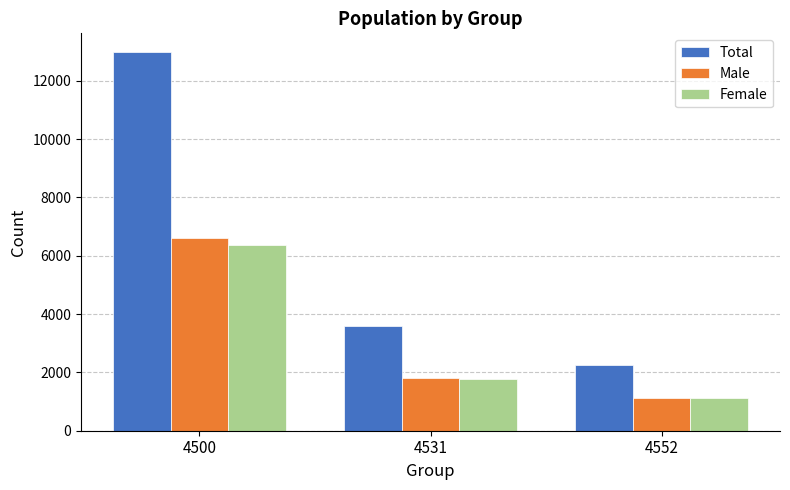

Reading left to right, what are all the values shown in this chart?

Total: 4500=12980	4531=3580	4552=2262
Male: 4500=6616	4531=1816	4552=1139
Female: 4500=6364	4531=1764	4552=1123